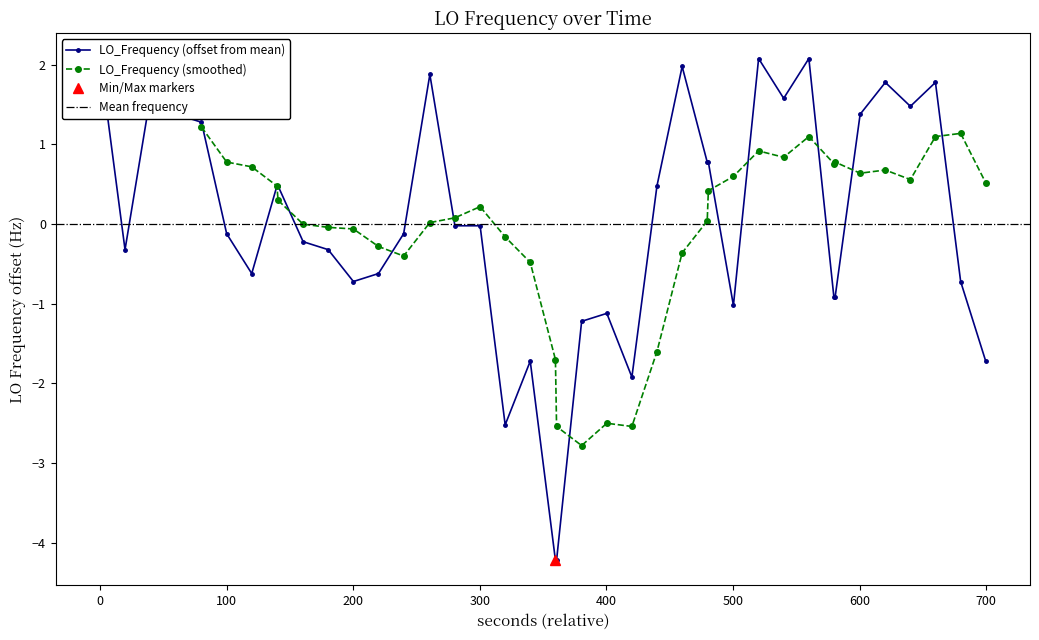

What is the minimum value for LO_Frequency (smoothed)?

-2.8